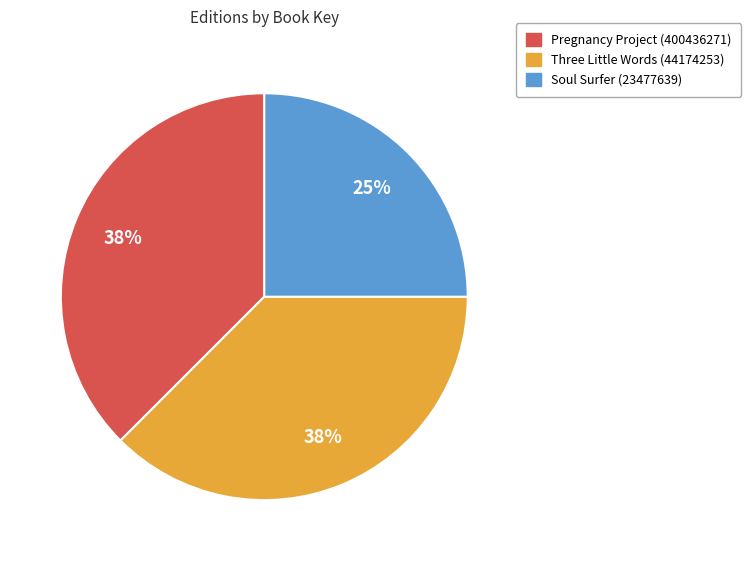

Is it true that Pregnancy Project (400436271) is 51% of the pie?

False